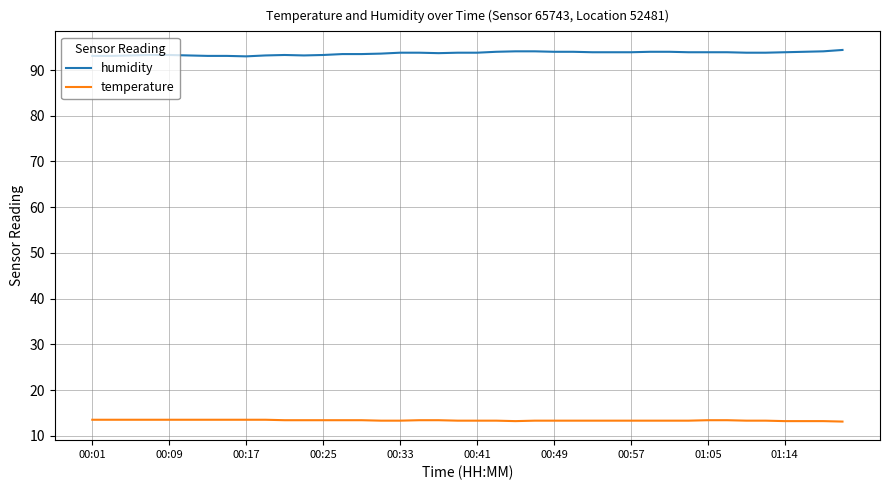

Count the number of data series in this chart.

2